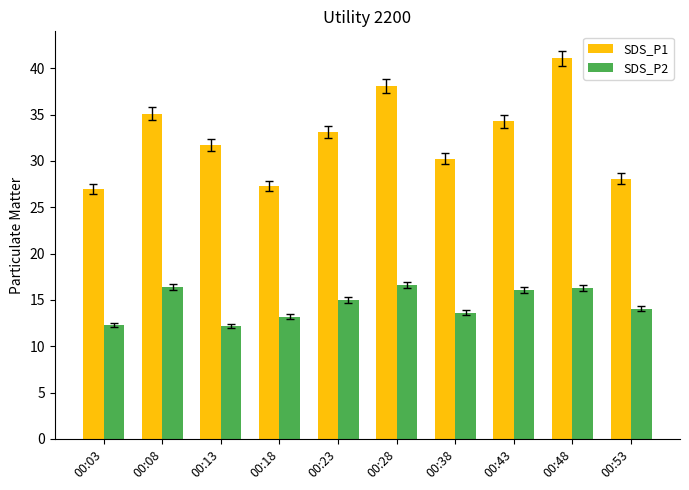

Is it true that SDS_P1 equals 33.1 at 00:23?

True